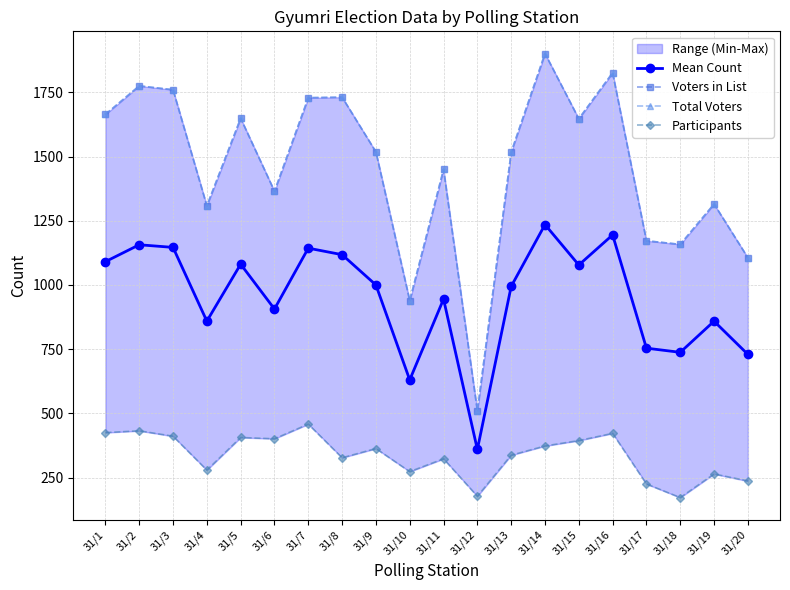

Is the value of Participants at 31/6 greater than the value of Mean Count at 31/12?

Yes